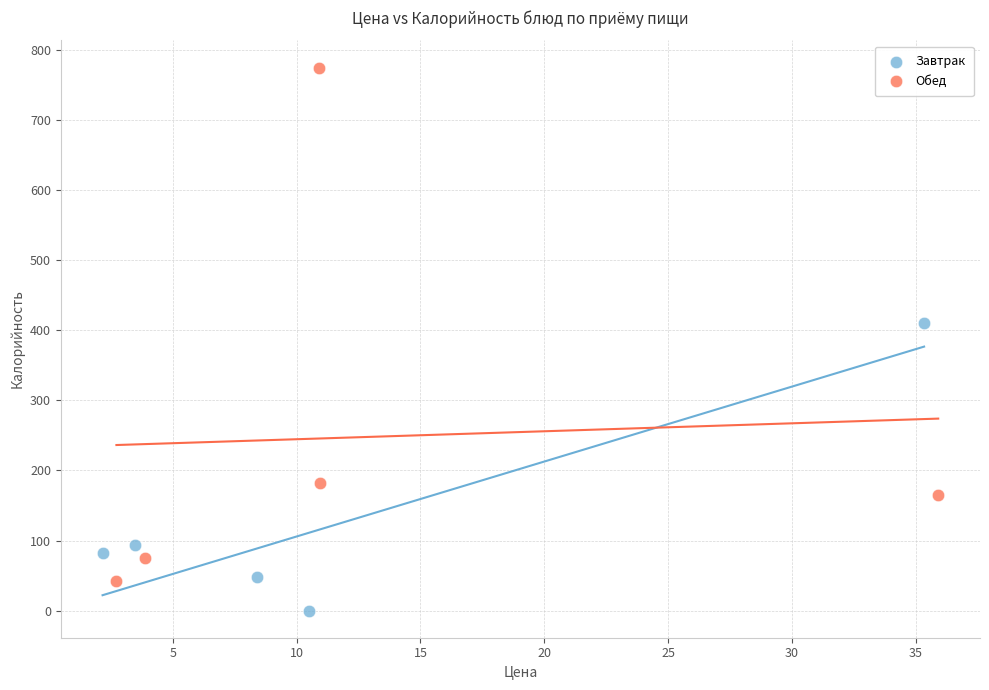

Which series reaches the minimum Y coordinate?

Завтрак